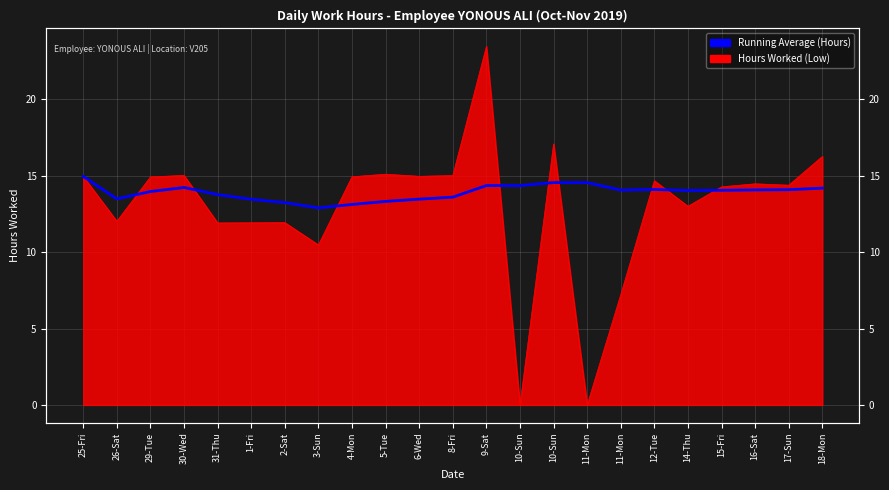

What is the difference between the values at 16-Sat and 11-Mon?

0.5